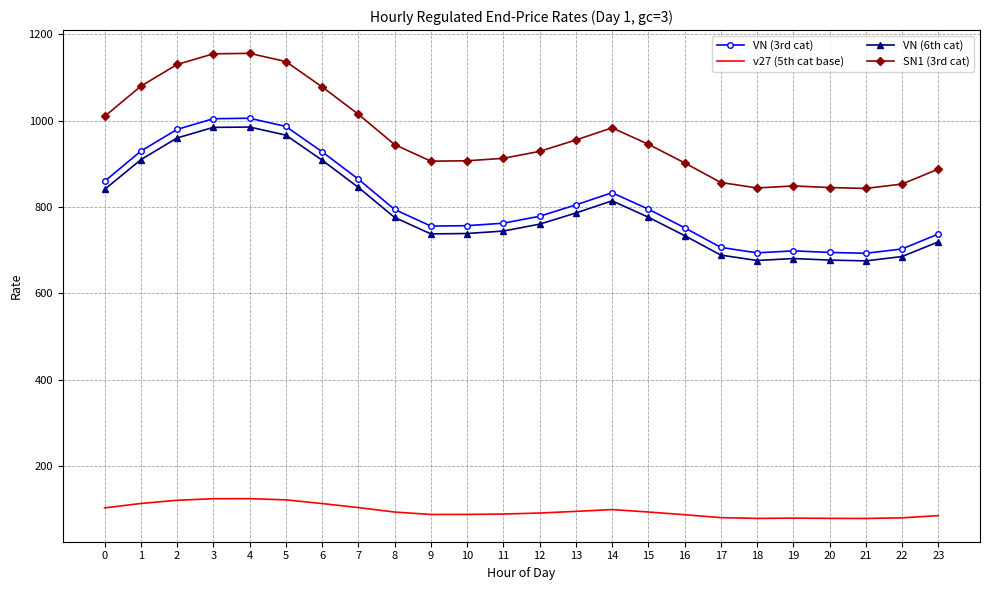

The value of v27 (5th cat base) at 5 is 201.6. True or false?

False